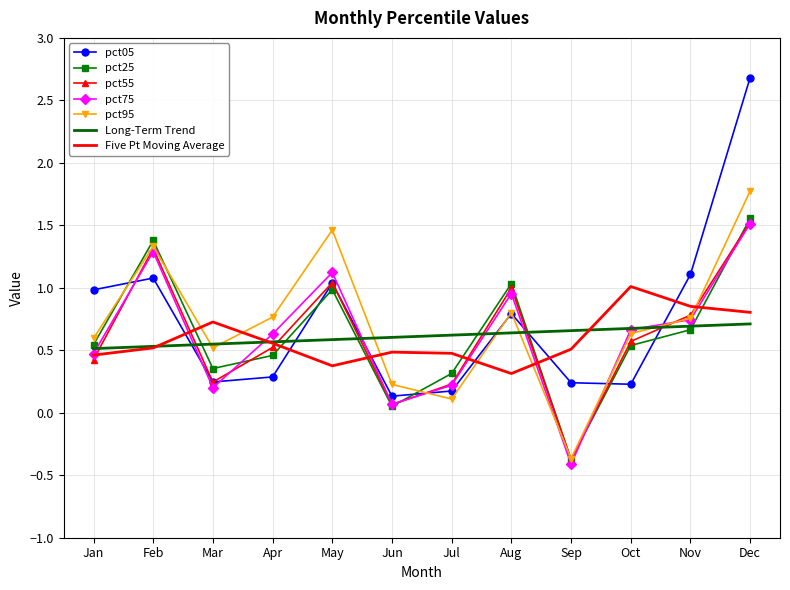

Is the value of pct25 at Feb greater than the value of pct05 at Oct?

Yes